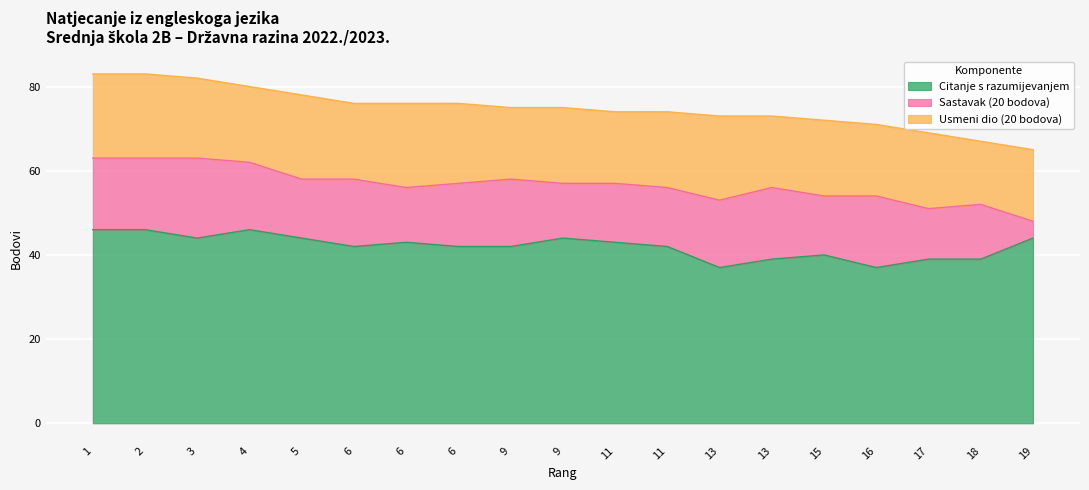

True or false: Usmeni dio (20 bodova) and Citanje s razumijevanjem cross at least once.

False